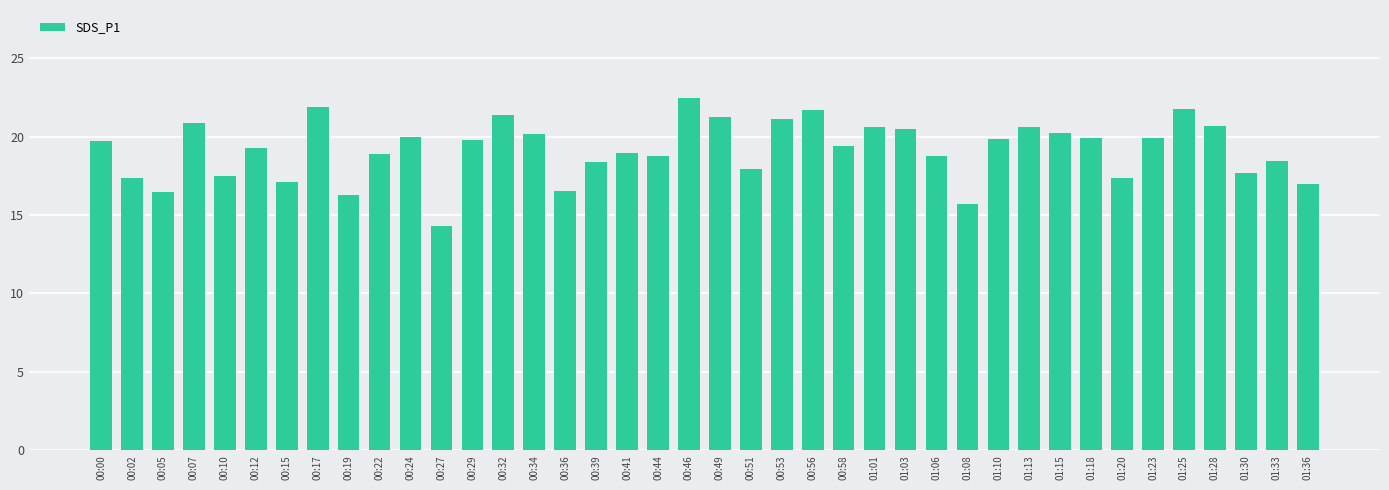

What is the label of the 18th bar from the right?

00:53